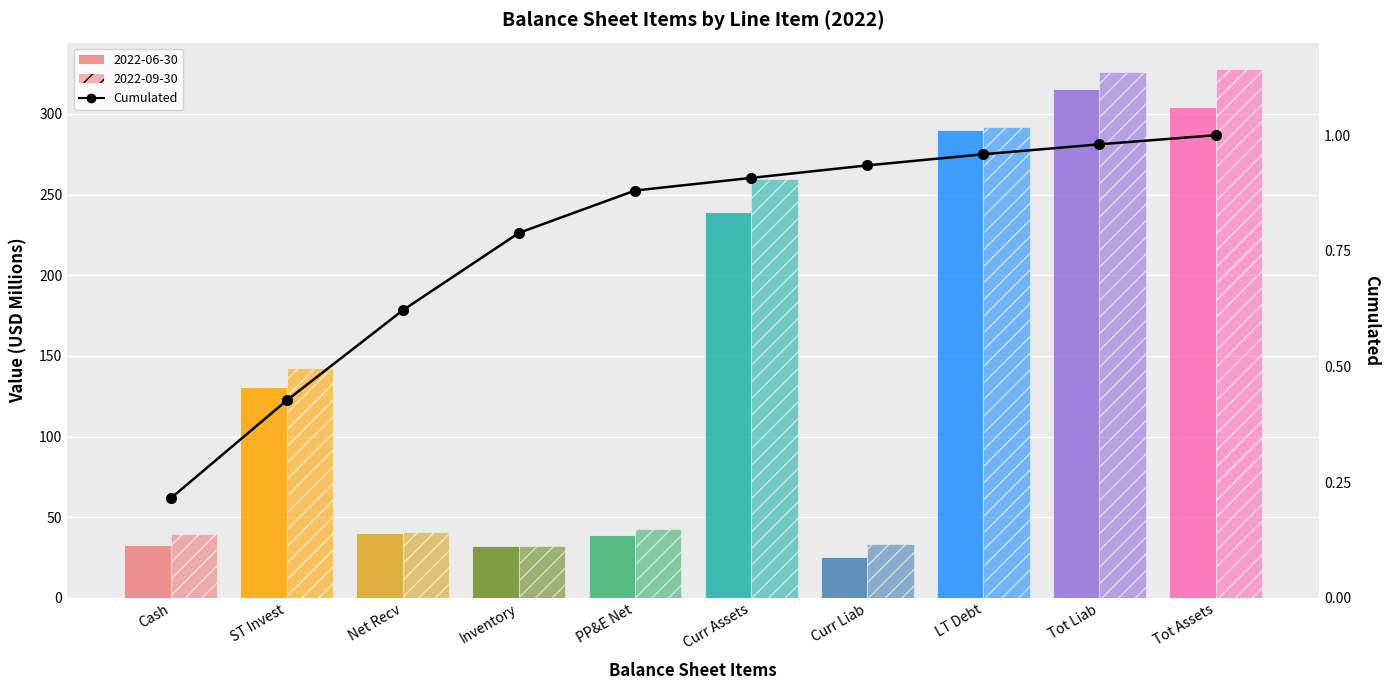

The value at Tot Liab is 1.0. True or false?

True